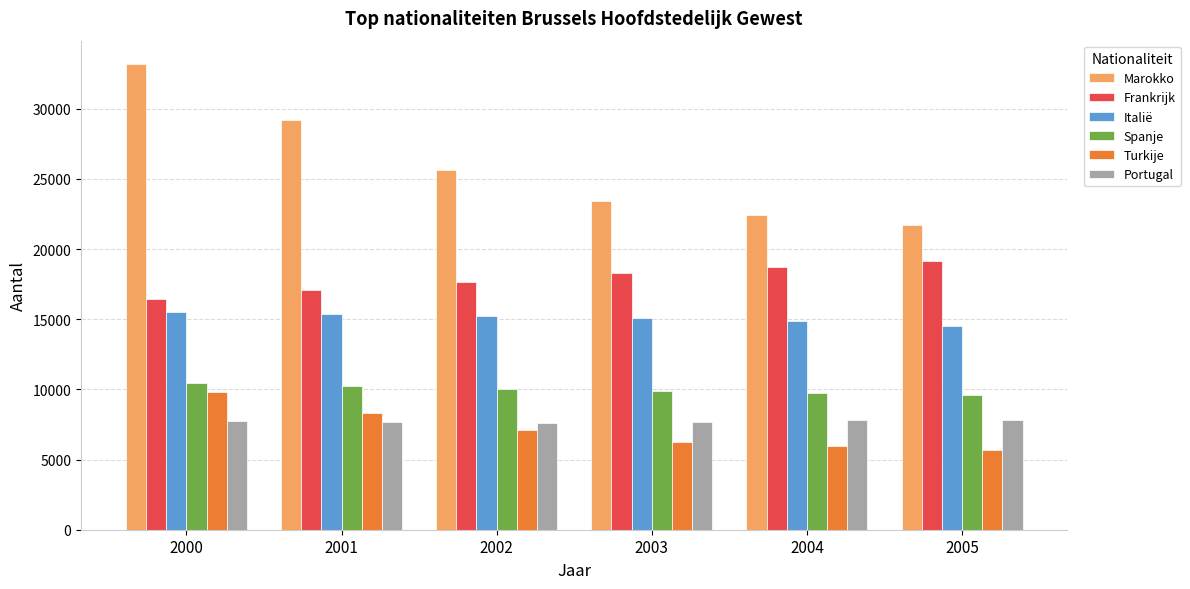

Is the value of Frankrijk at 2004 greater than the value of Spanje at 2004?

Yes